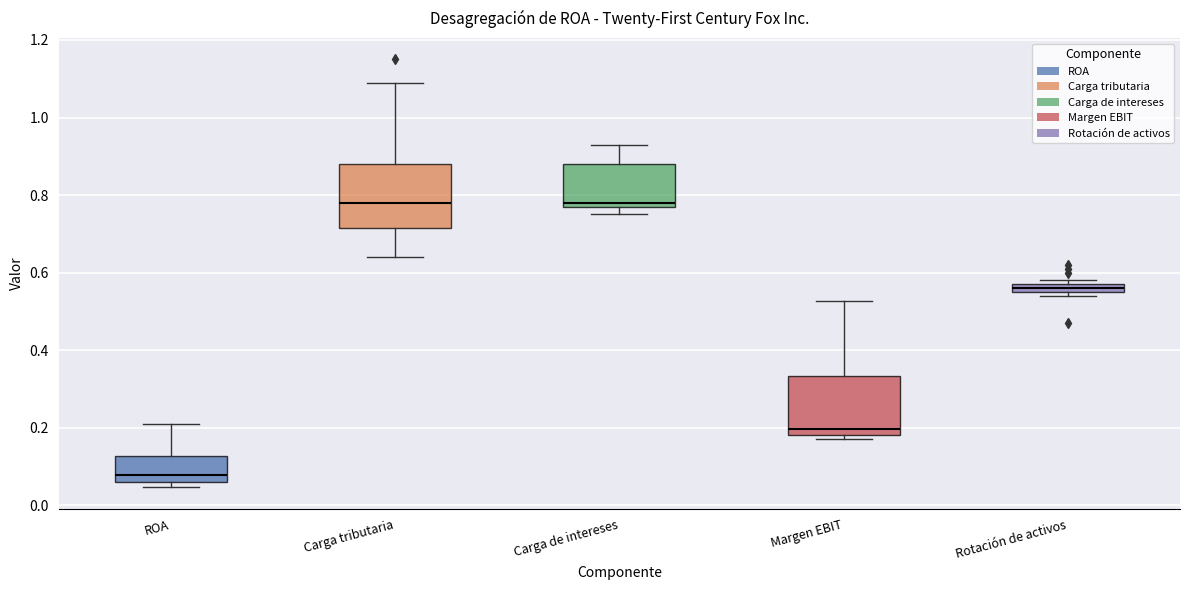

Where is the lower edge of the box for ROA on the y-axis? The values are not printed on the chart, so give them approximately, as read against the axis.

0.06